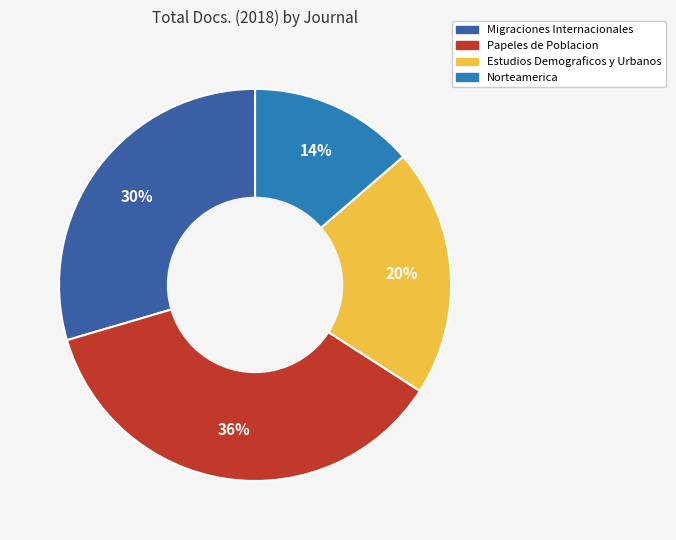

Is there a majority slice in this chart?

No